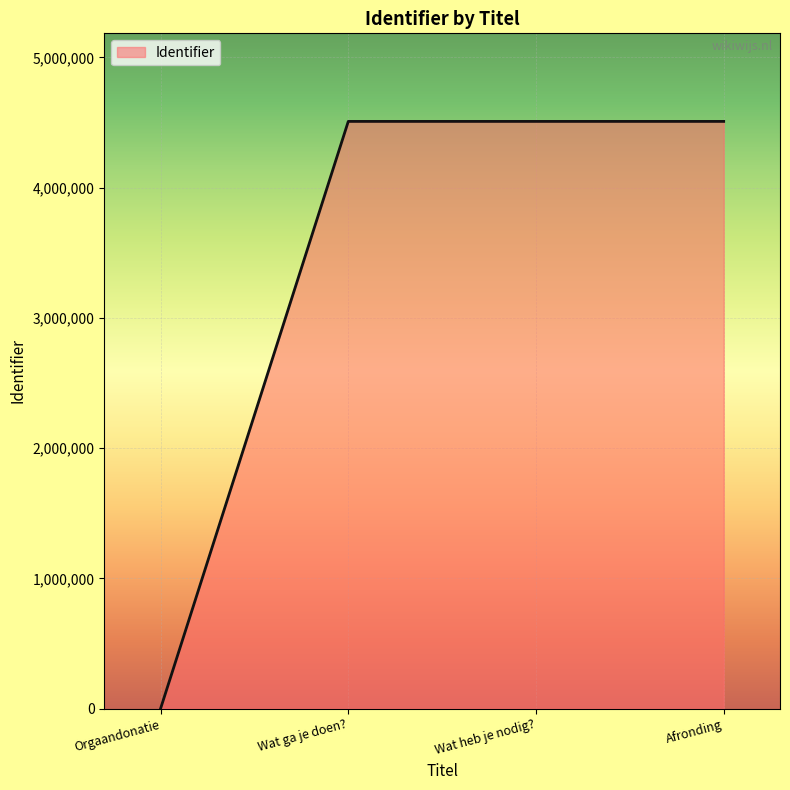

What is the average value?

3380986